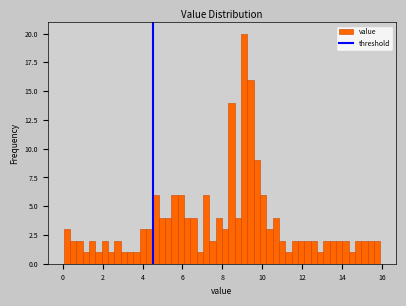

Read against the x-axis, roughly where is the centre of the tallest bar?

9.0